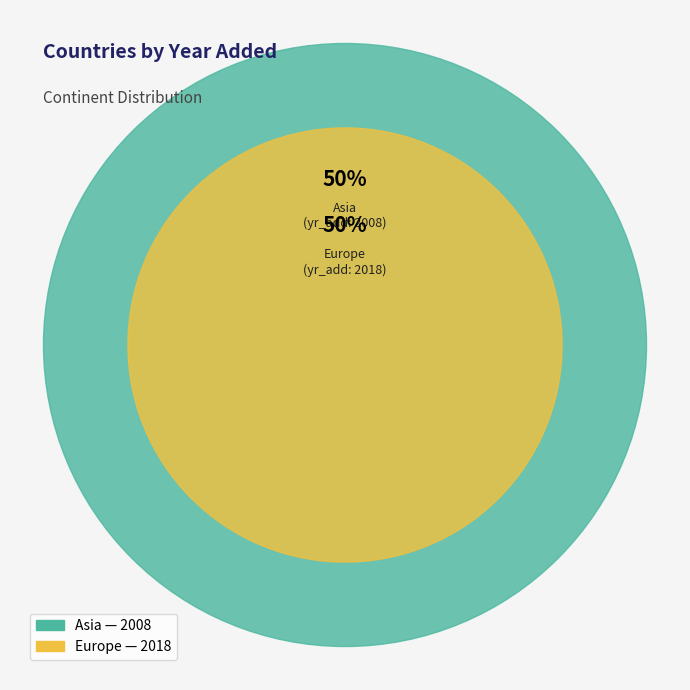

Rank the categories by value from highest to lowest.

Europe, Asia